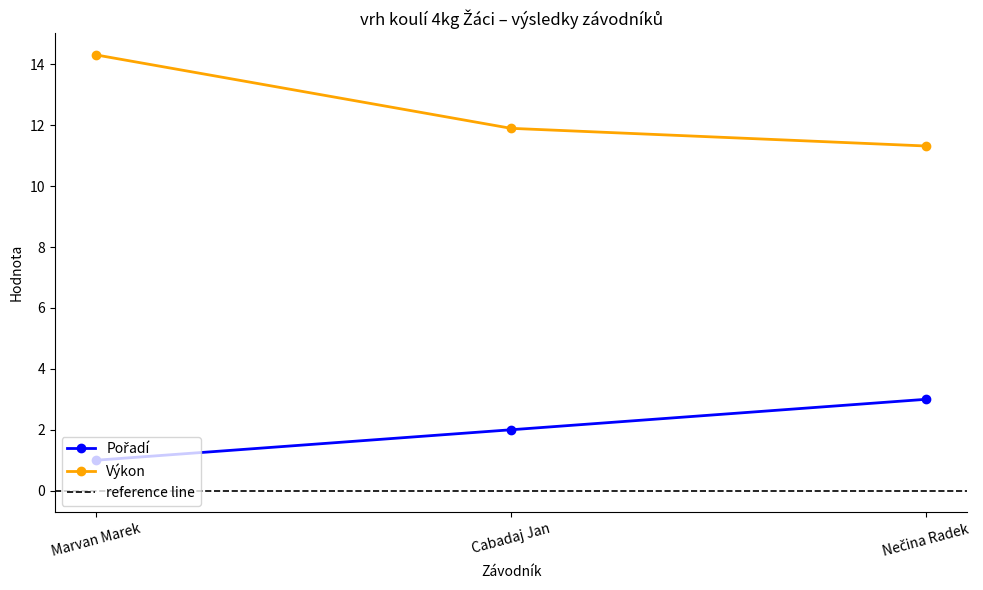

Reading left to right, extract all data points from this chart.

Pořadí: 1.0	2.0	3.0
Výkon: 14.3	11.9	11.3